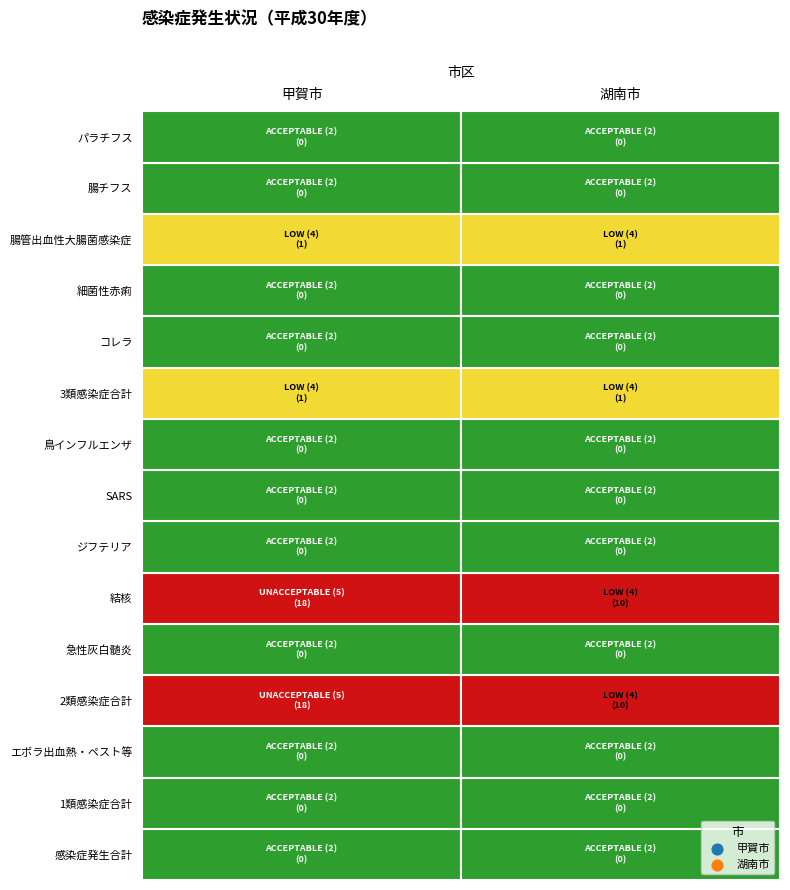

Rank the series by their maximum value, from lowest to highest.

感染症発生合計, 1類感染症合計, エボラ出血熱・ペスト等, 急性灰白髄炎, ジフテリア, SARS, 鳥インフルエンザ, コレラ, 細菌性赤痢, 腸チフス, パラチフス, 3類感染症合計, 腸管出血性大腸菌感染症, 2類感染症合計, 結核